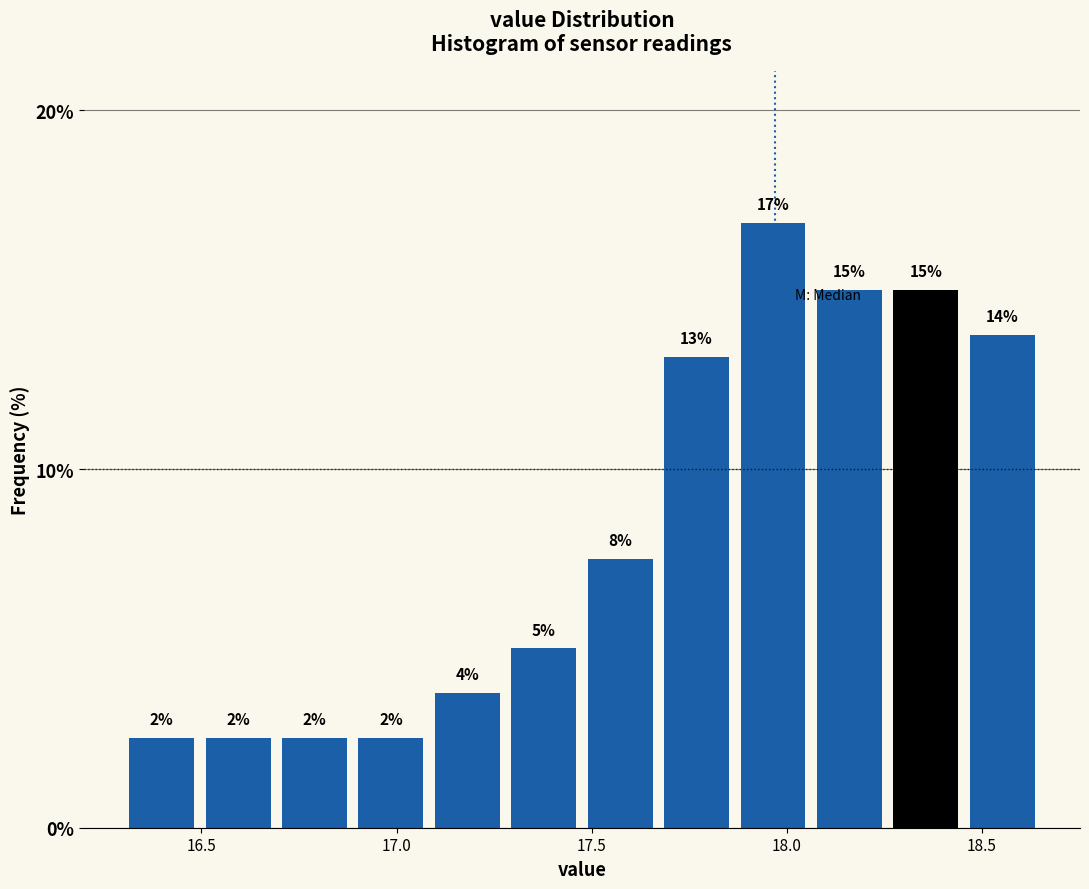

Around what value on the x-axis is the tallest bar? Give the approximate position of its centre, as read against the axis.

17.95